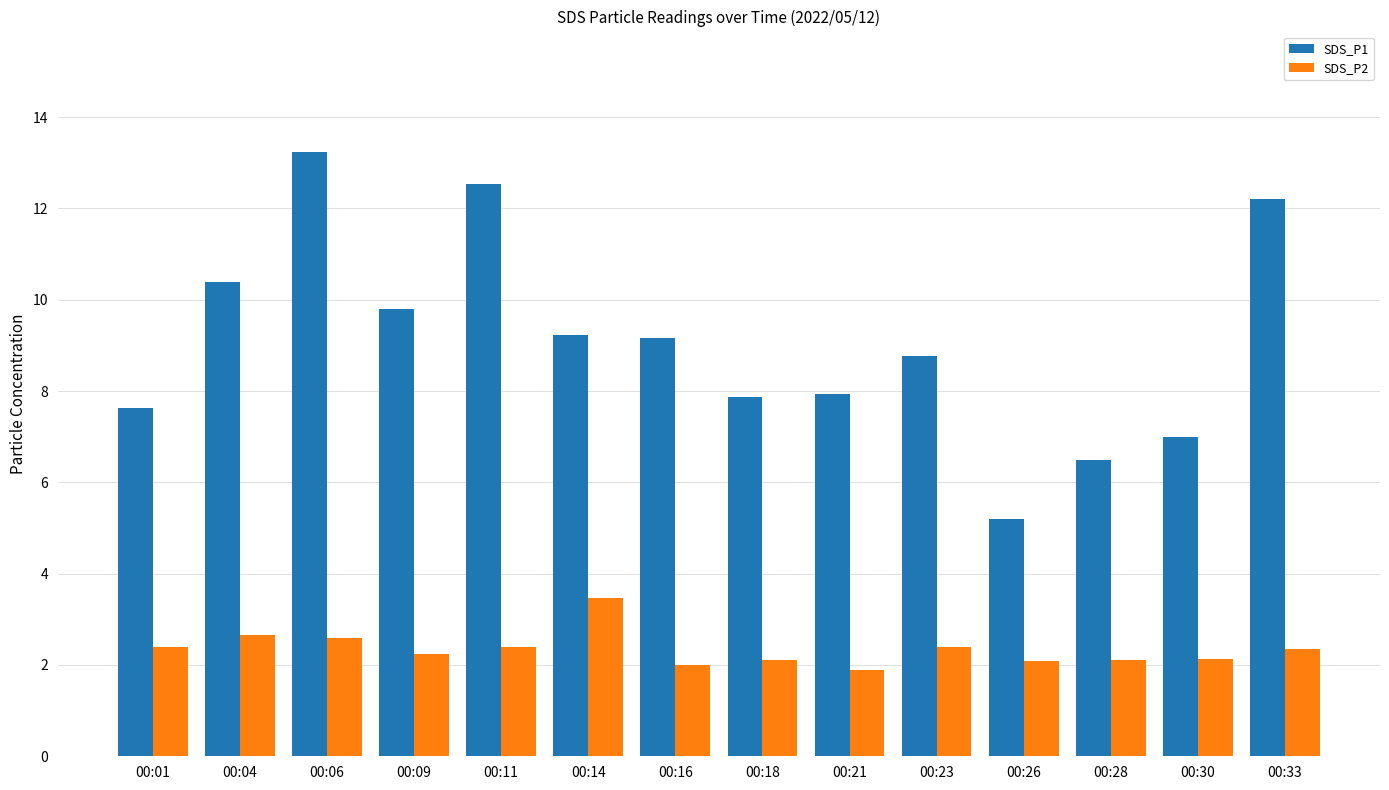

What is the value of the SDS_P1 bar at the 10th from the left?

8.8